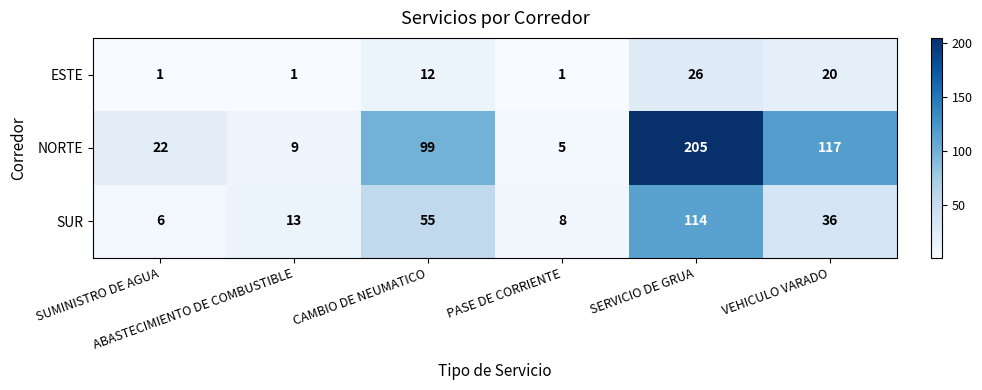

At which category is the sum across all series the highest?

SERVICIO DE GRUA